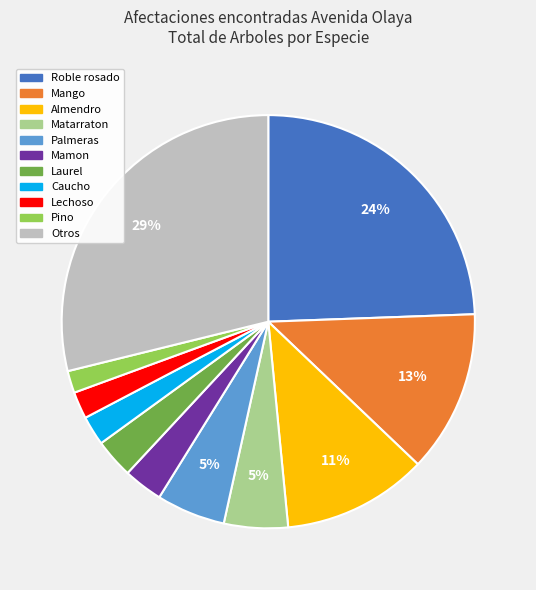

To the nearest percent, what is the average slice percentage?

9%